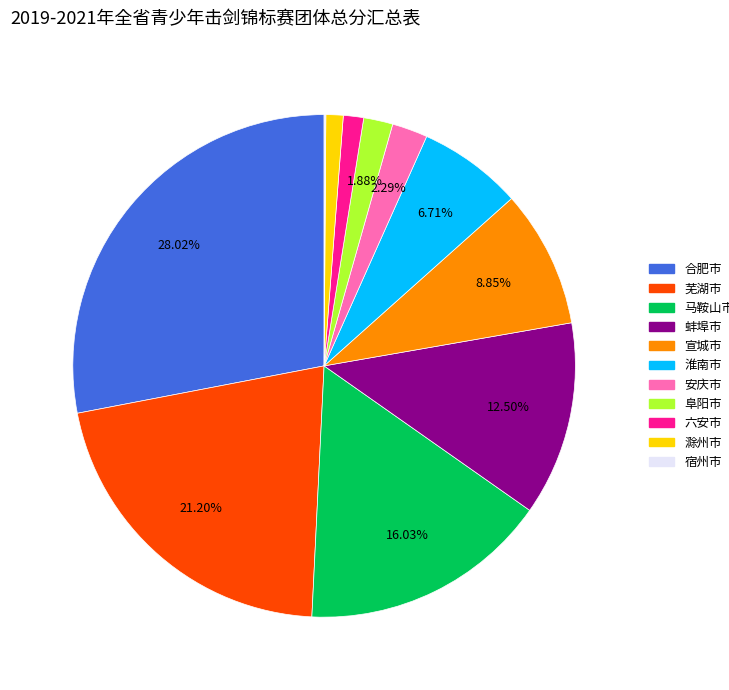

Between 阜阳市 and 六安市, which is larger?

阜阳市